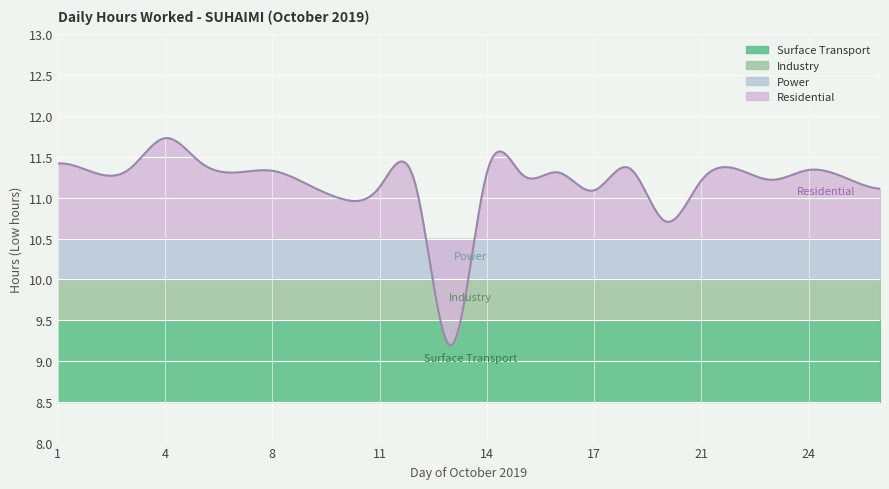

The chart shows a value of 11.3 at 7. True or false?

True